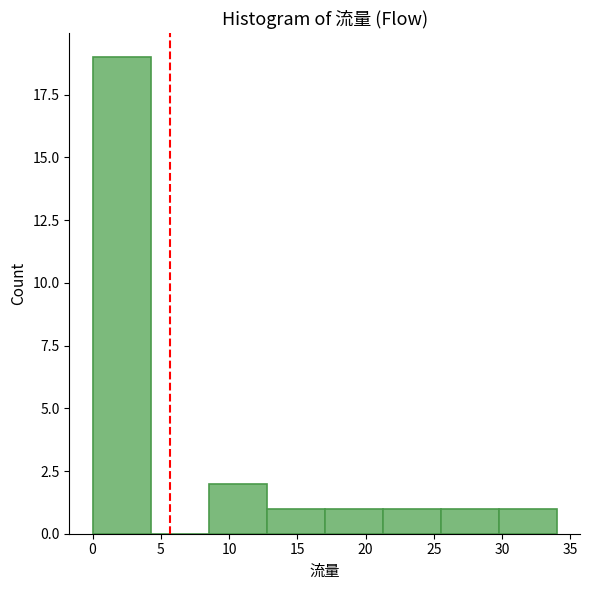

Reading left to right, transcribe this chart: for each bar, give the range it covers on the x-axis and its height. Neither the bar edges nor the heights are printed on the chart, so give them approximately, as read against the axes.

0.00 to 4.25: 19
4.25 to 8.50: 0
8.50 to 12.75: 2
12.75 to 17.00: 1
17.00 to 21.25: 1
21.25 to 25.50: 1
25.50 to 29.75: 1
29.75 to 34.00: 1